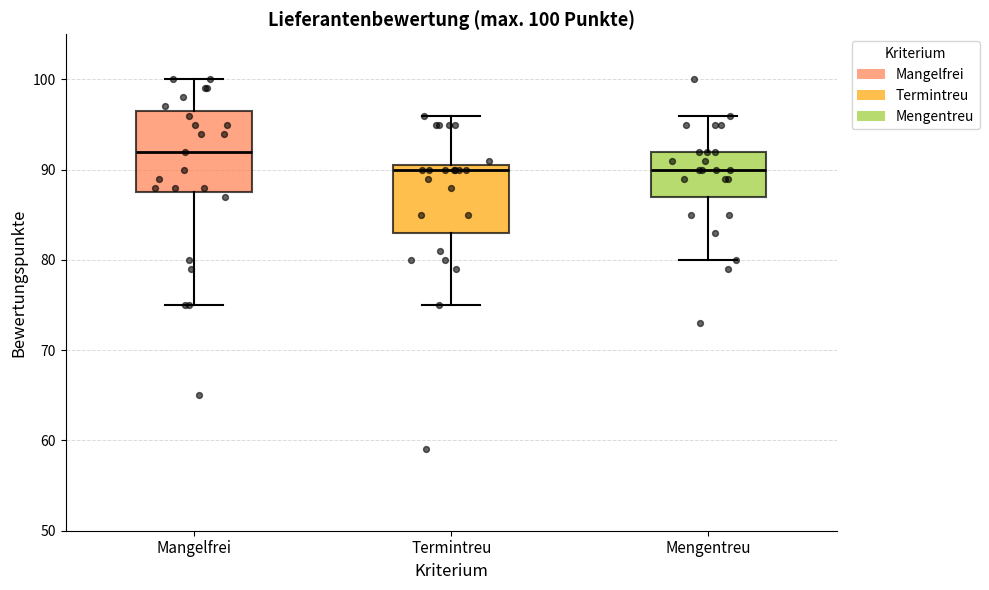

Comparing the boxes themselves (not the whiskers), which one is the tallest?

Mangelfrei